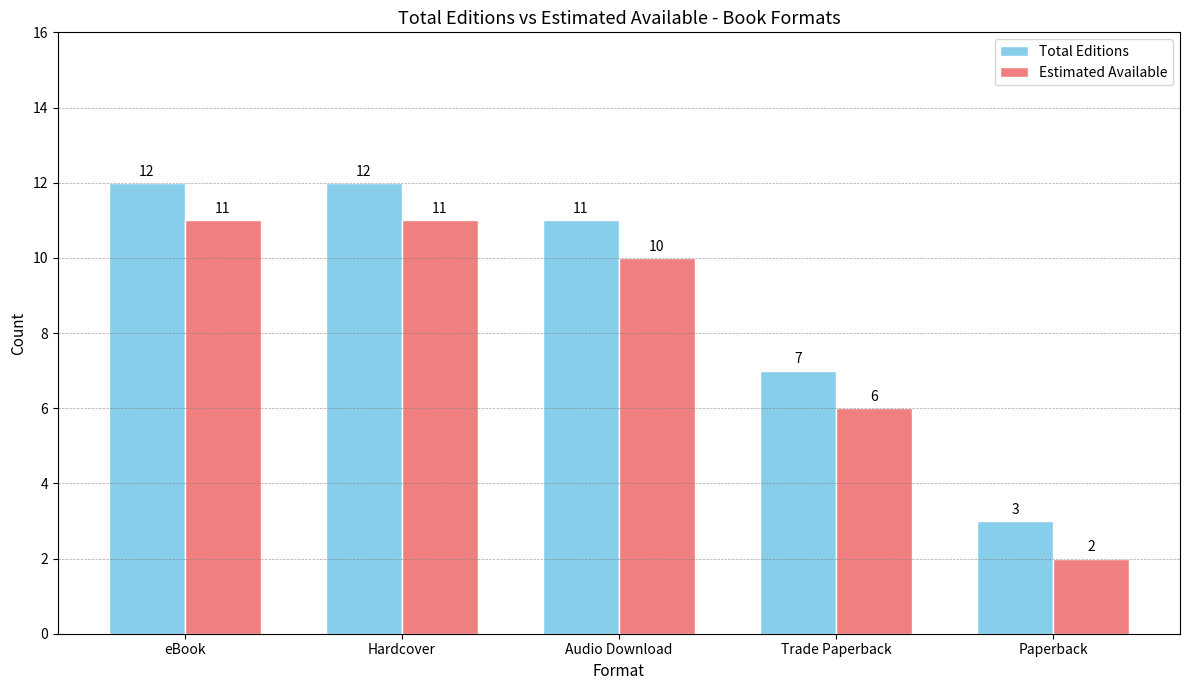

What position from the left is Paperback?

5